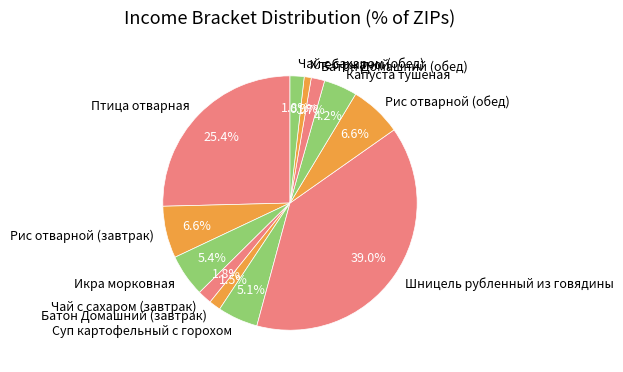

Which slice is the smallest?

Хлеб ржаной